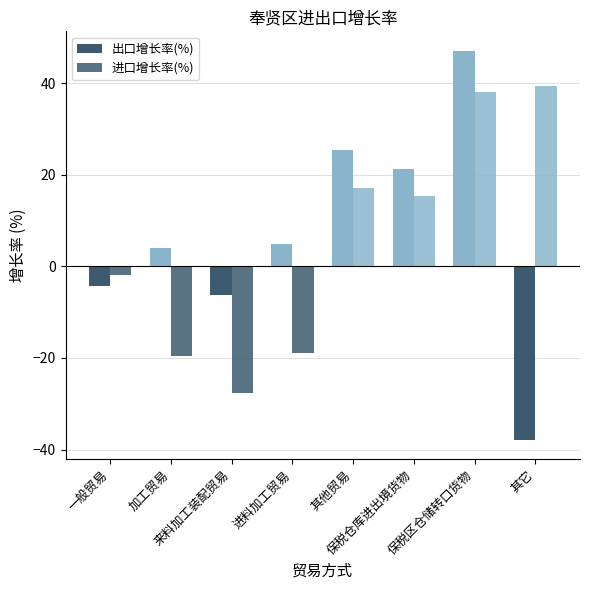

Rank the series by their maximum value, from highest to lowest.

出口增长率(%), 进口增长率(%)